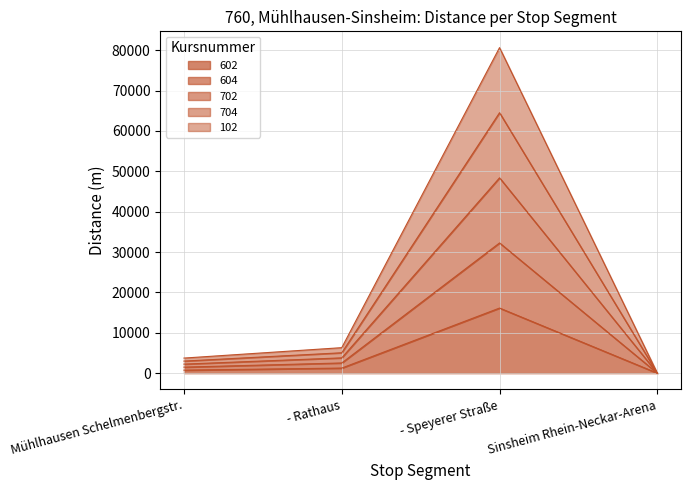

What is the label of the 1st point from the left?

Mühlhausen Schelmenbergstr.